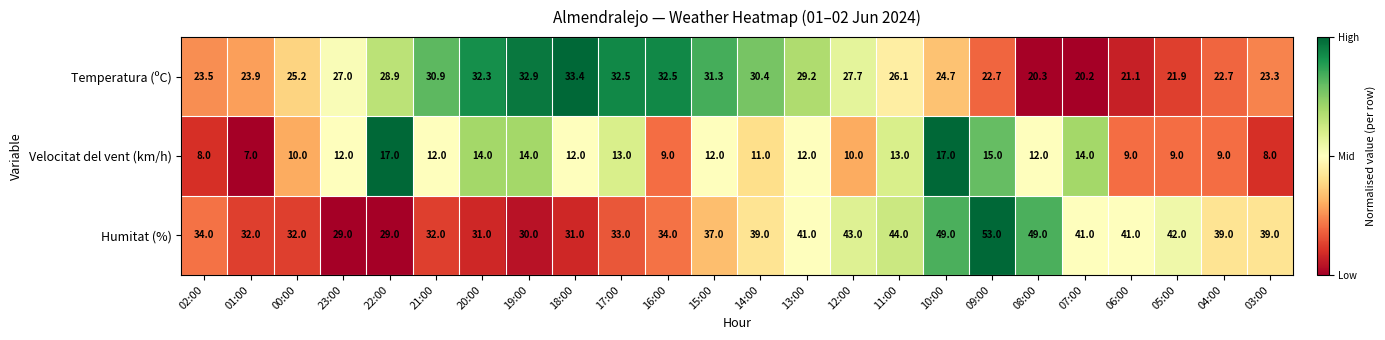

What is the sum of all Humitat (%) values?

904.0